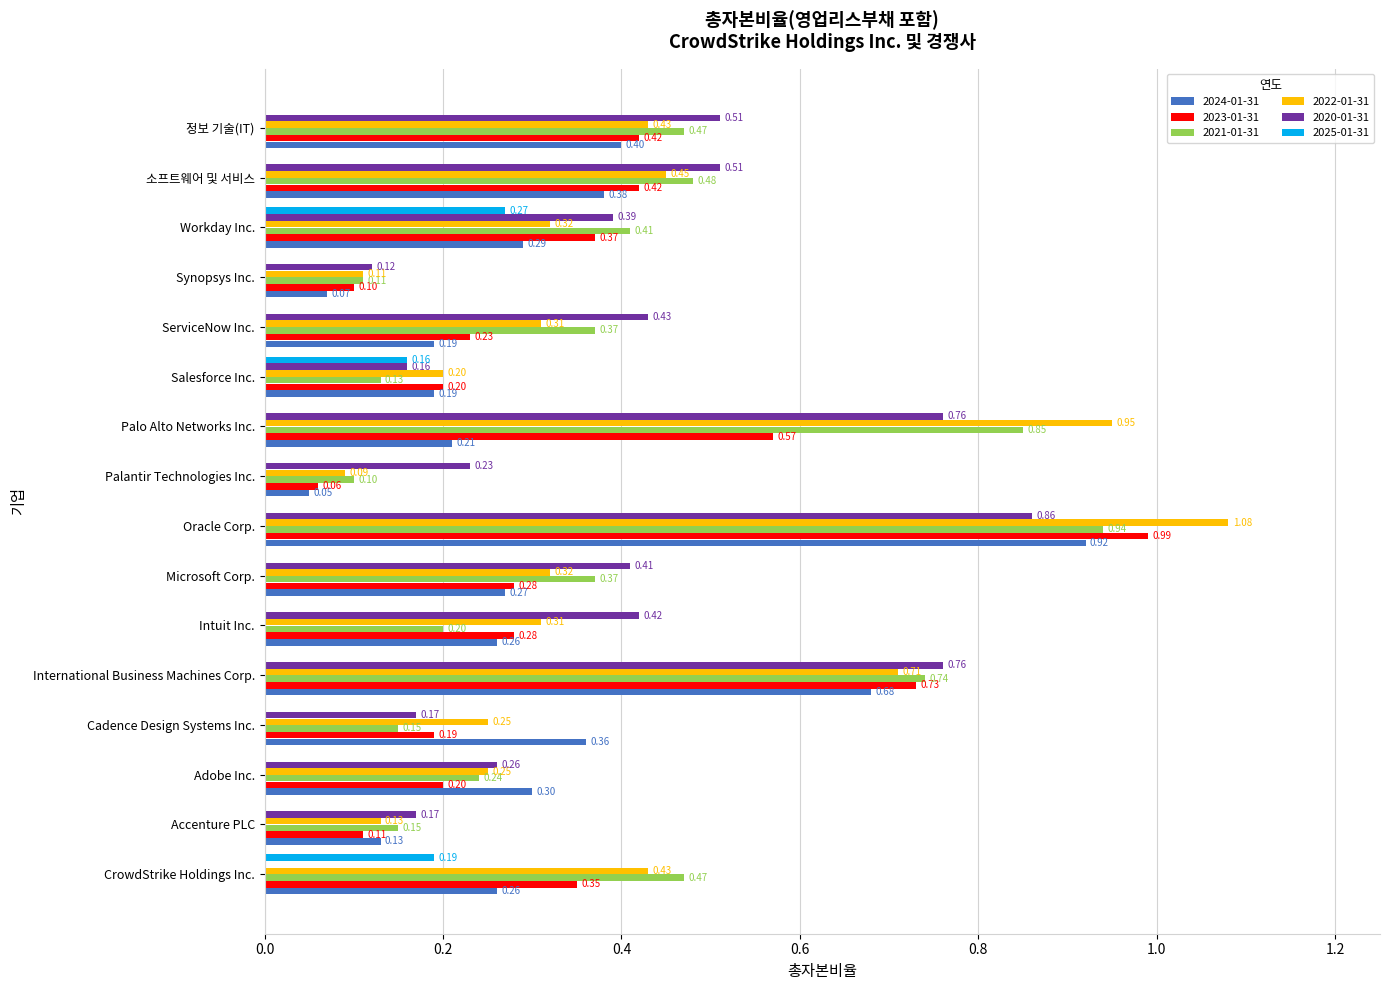

What is the sum of the 2021-01-31 values at Accenture PLC and Adobe Inc.?

0.4